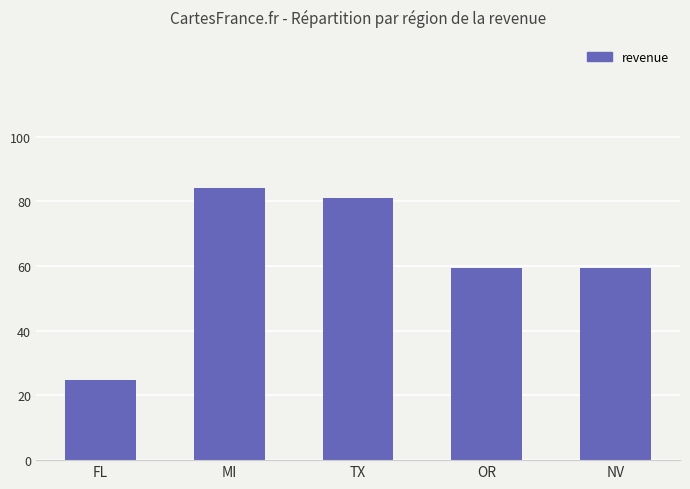

Are the bars horizontal?

No